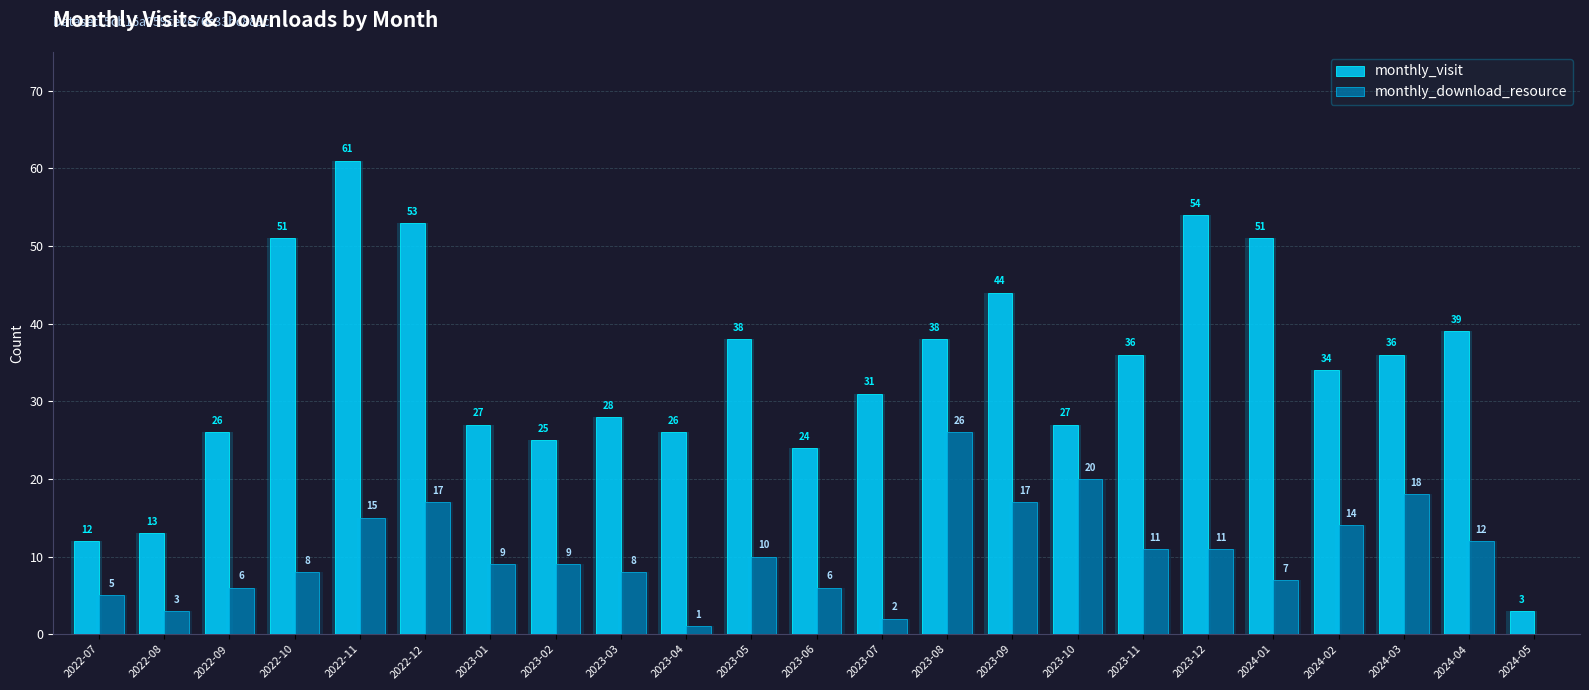

What is the sum of the monthly_visit values at 2022-12 and 2023-10?

80